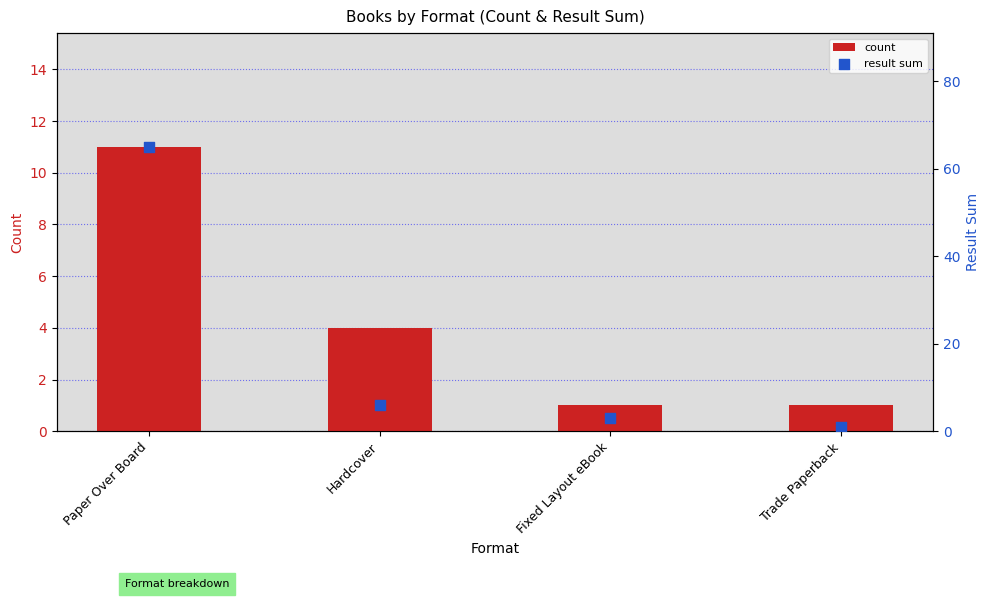

Which series has the widest spread of Y values?

result sum